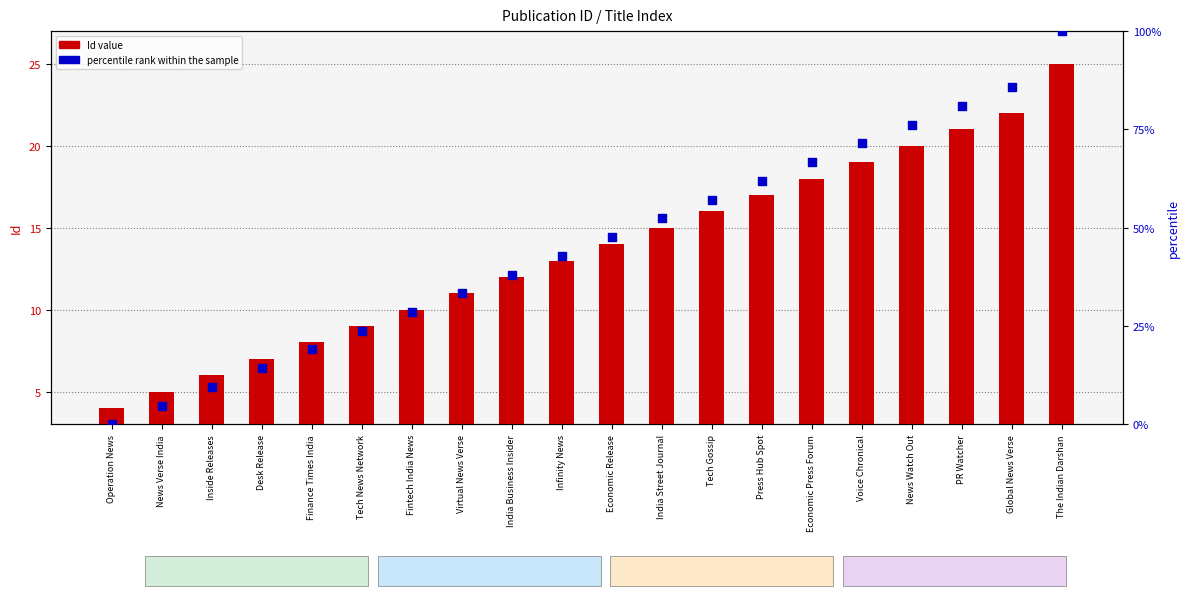

What is the total value across all series at PR Watcher?

102.0